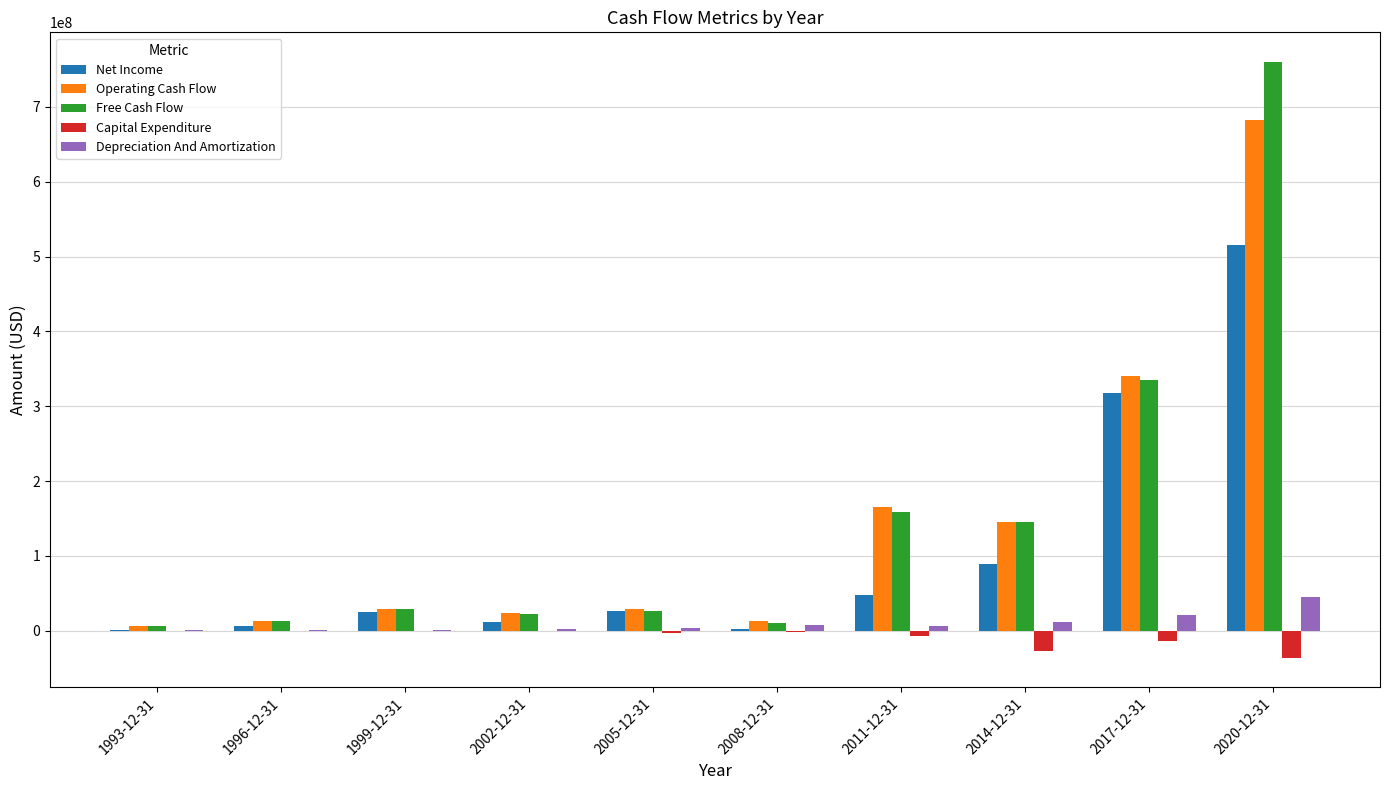

At which label does Free Cash Flow reach its peak?

2020-12-31